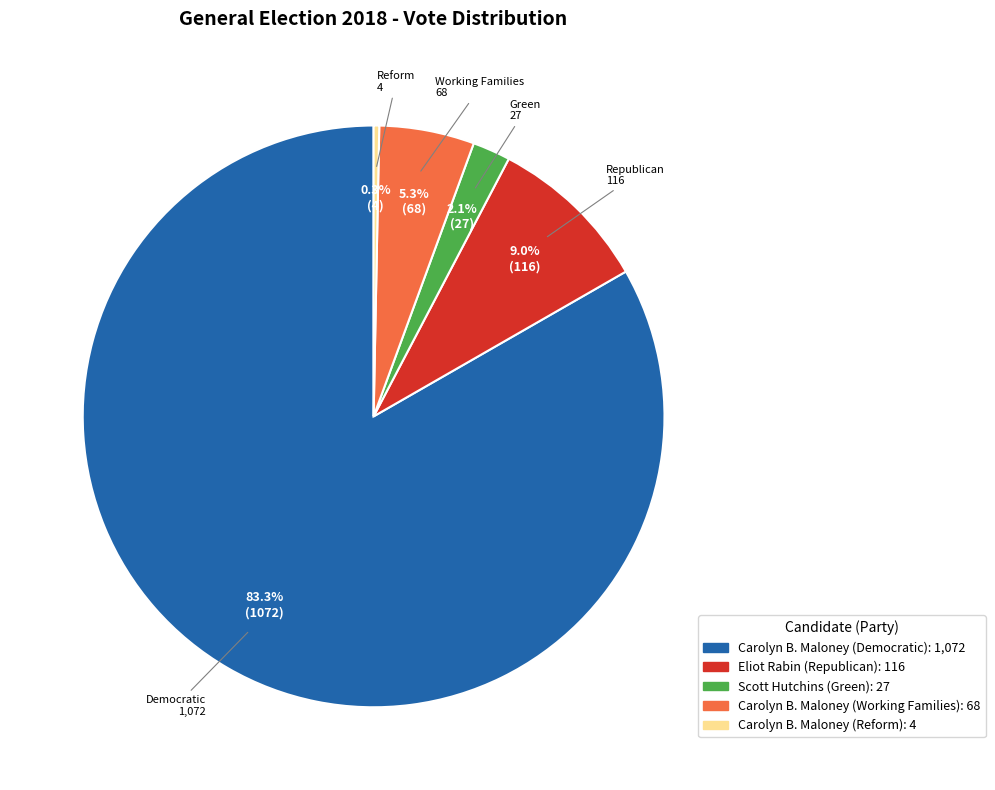

Count the number of slices in the pie.

5